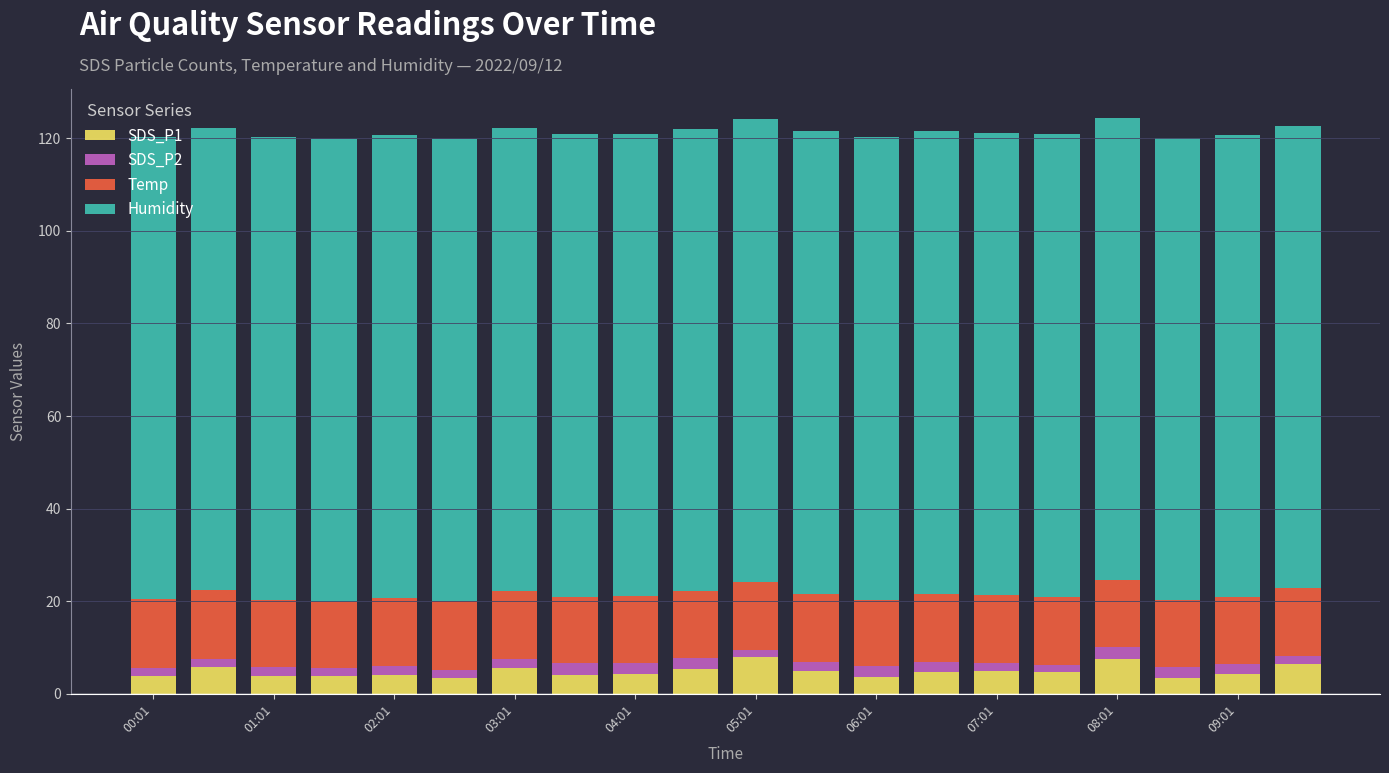

What is the minimum value for SDS_P1?

3.4